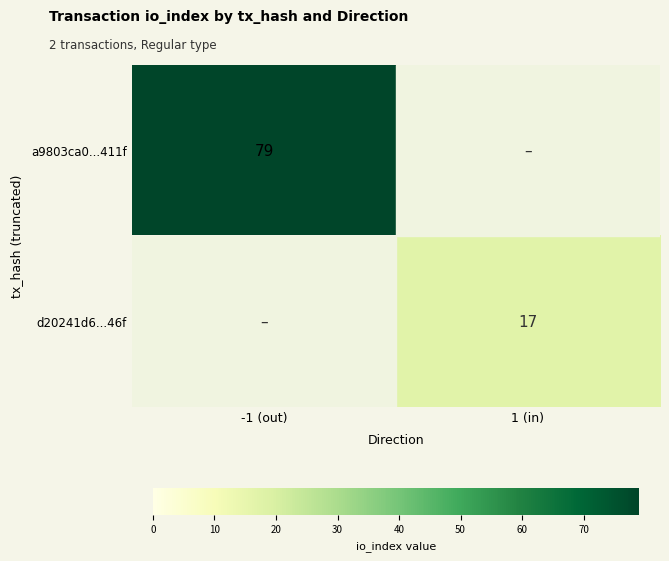

Is it true that a9803ca0...411f equals 119 at -1 (out)?

False